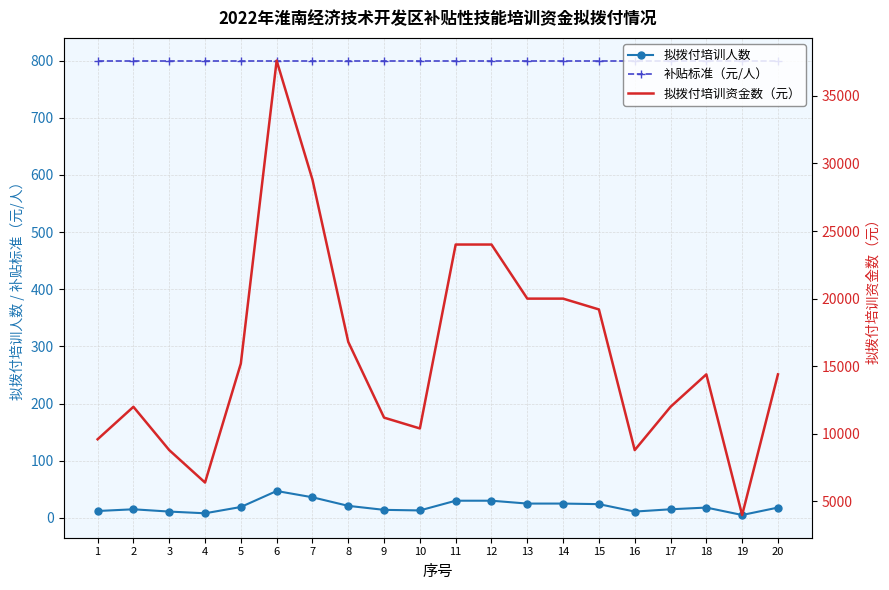

Reading right to left, transcribe all the data shown in this chart.

拟拨付培训人数: 18	5	18	15	11	24	25	25	30	30	13	14	21	36	47	19	8	11	15	12
补贴标准（元/人）: 800	800	800	800	800	800	800	800	800	800	800	800	800	800	800	800	800	800	800	800
拟拨付培训资金数（元）: 14400	4000	14400	12000	8800	19200	20000	20000	24000	24000	10400	11200	16800	28800	37600	15200	6400	8800	12000	9600